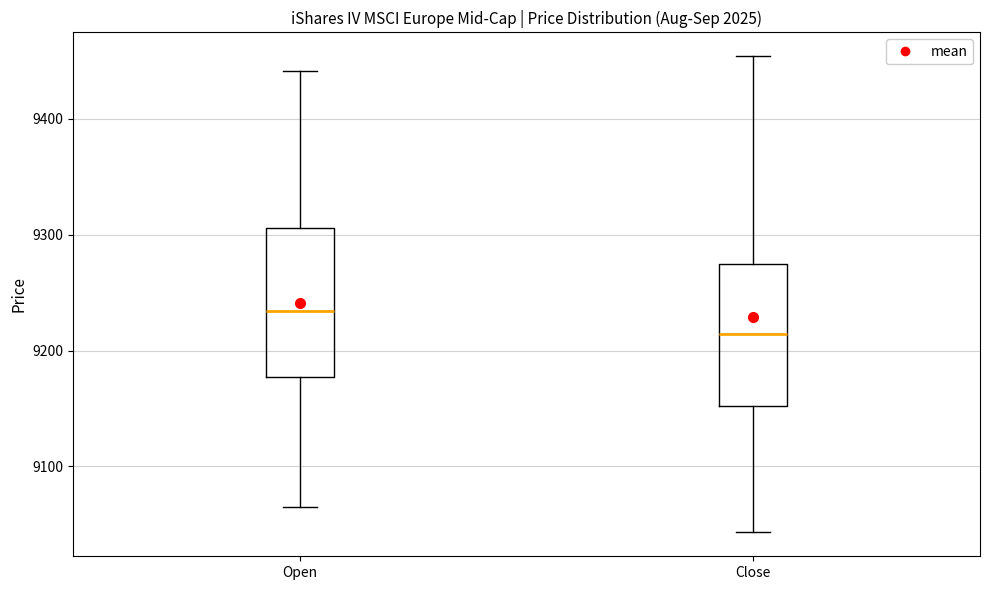

Where is the lower edge of the box for Close on the y-axis? The values are not printed on the chart, so give them approximately, as read against the axis.

9150